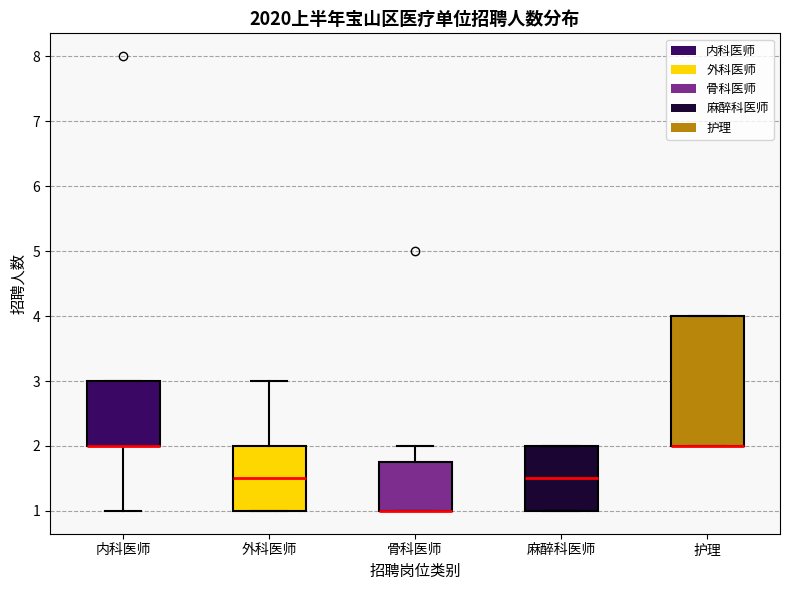

Comparing the boxes themselves (not the whiskers), which one is the tallest?

护理